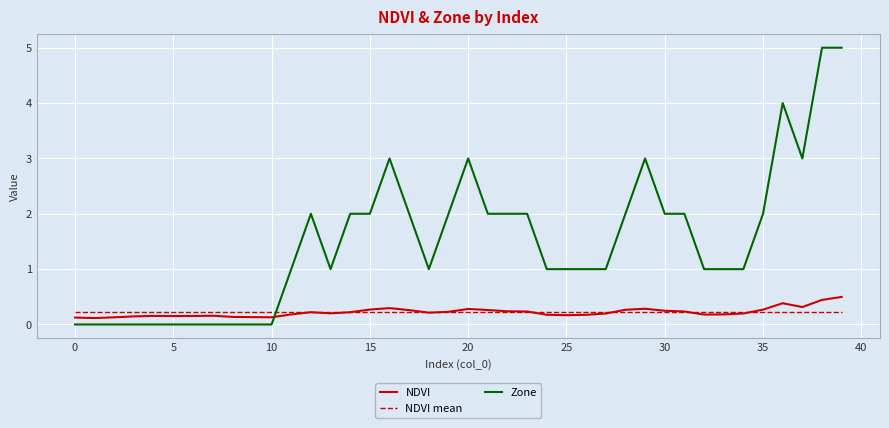

True or false: Zone and NDVI intersect in this chart.

True